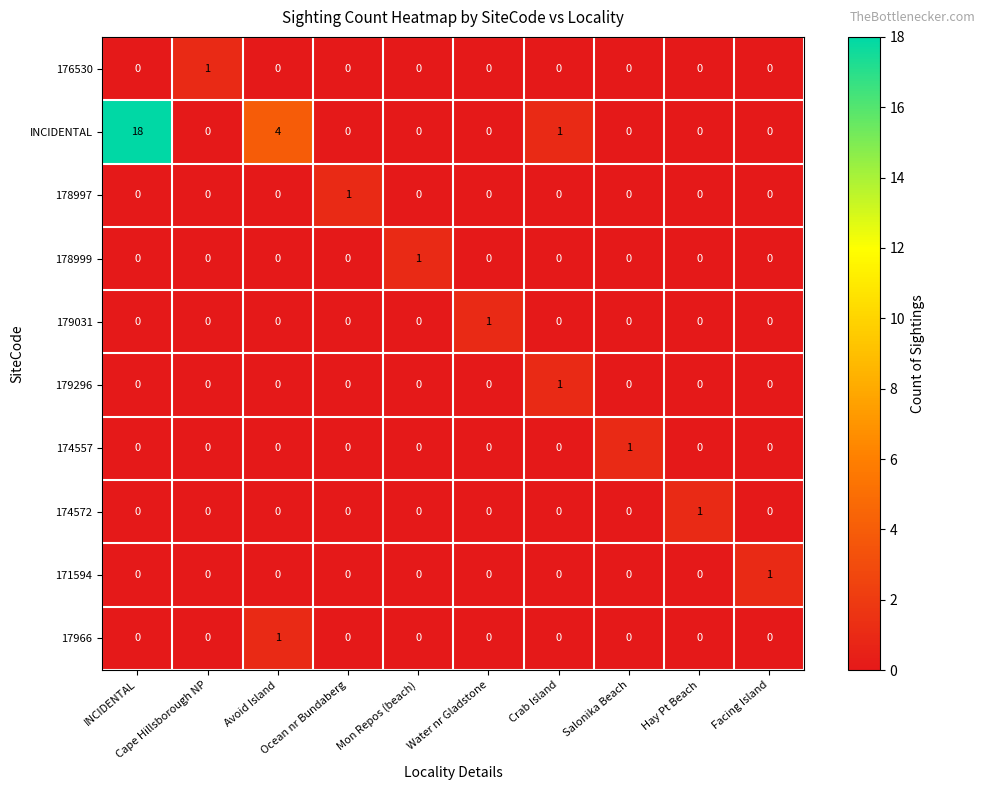

Between INCIDENTAL and Salonika Beach, which series saw the biggest shift?

INCIDENTAL